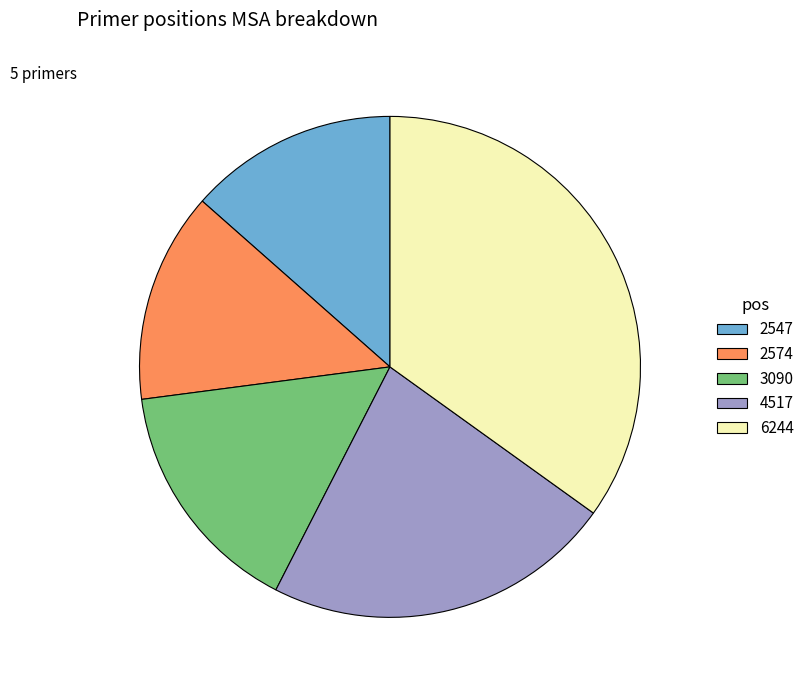

Is it true that 2574 is 28% of the pie?

False